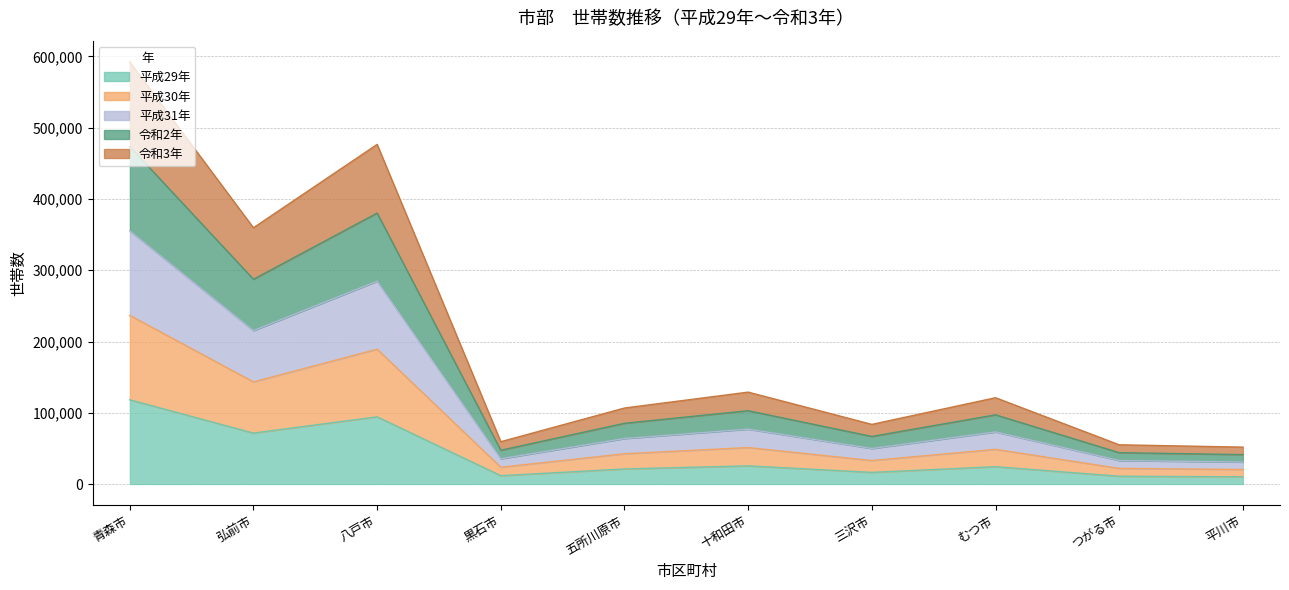

Which category has the highest value across all series?

青森市